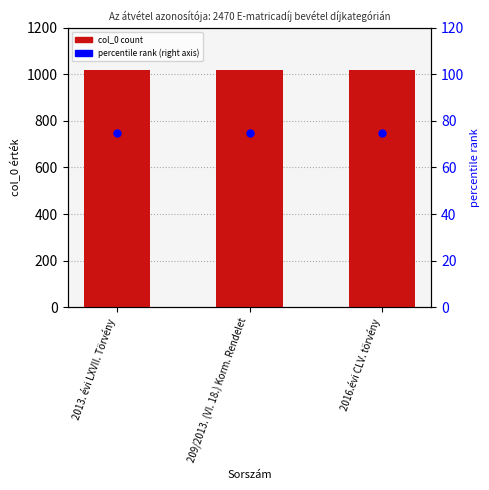

Which series contains the highest Y value?

col_0